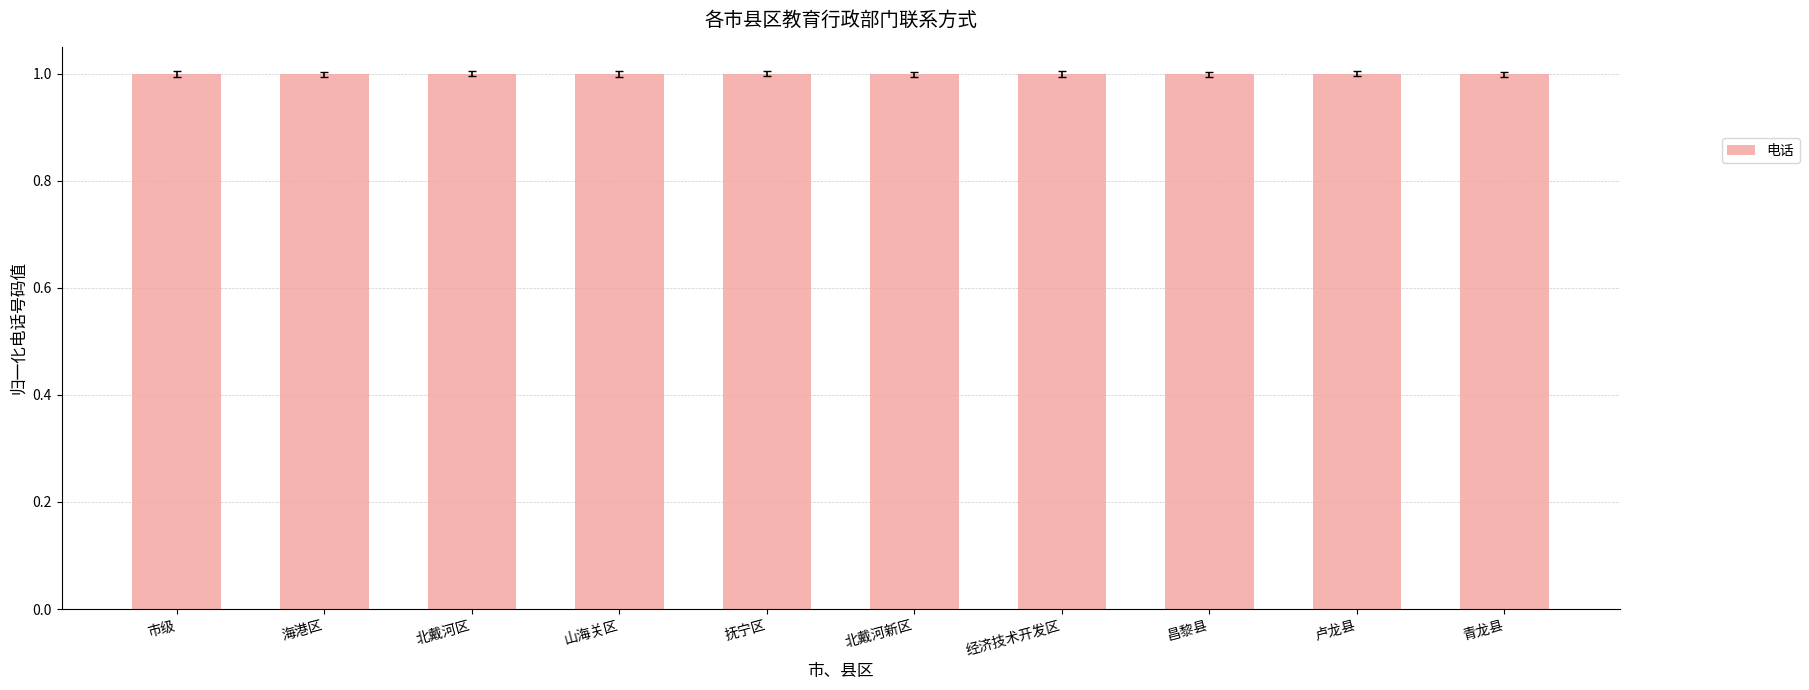

What is the sum of all values?

10.0